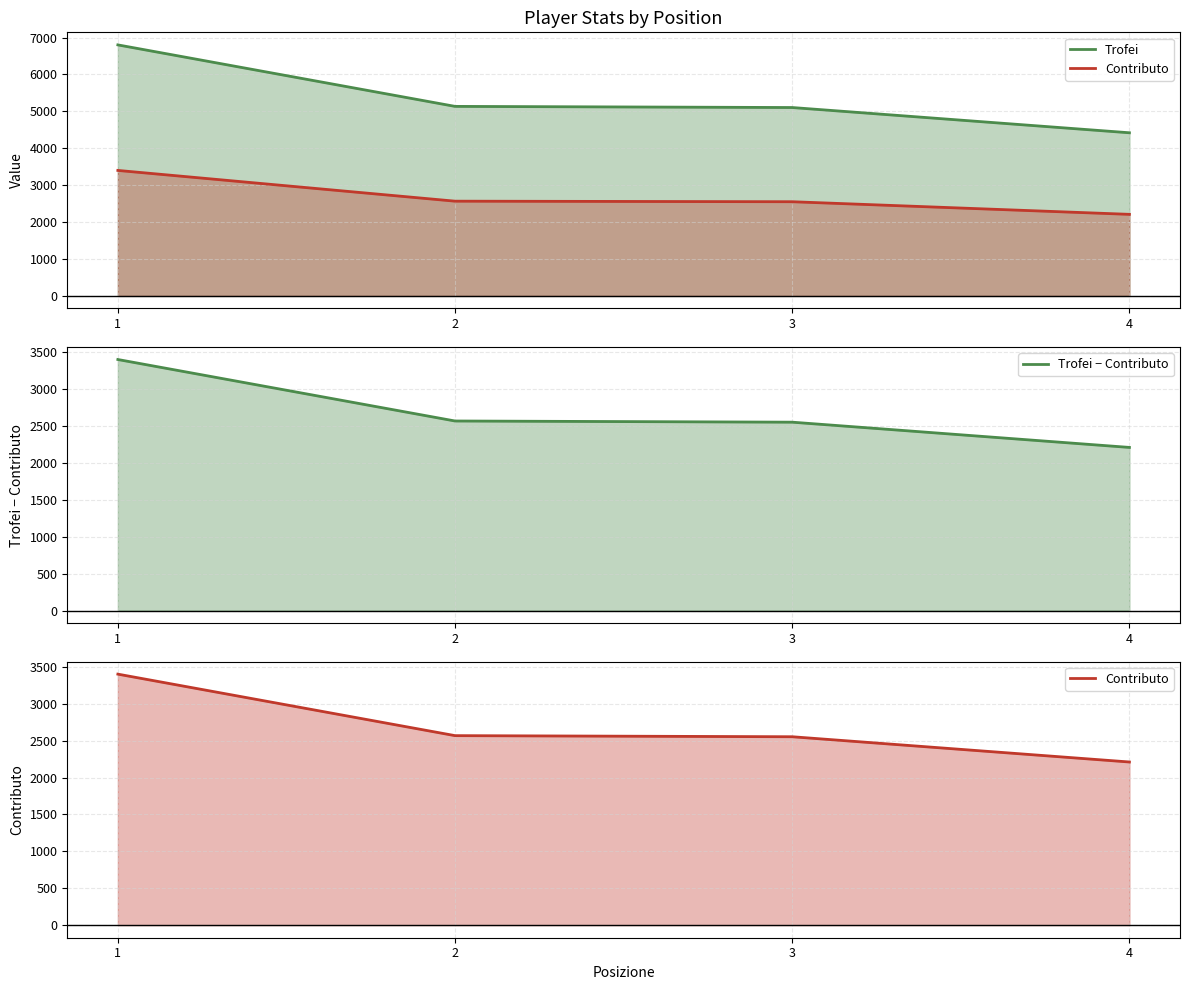

What is the difference between the Trofei values at 3 and 1?

1697